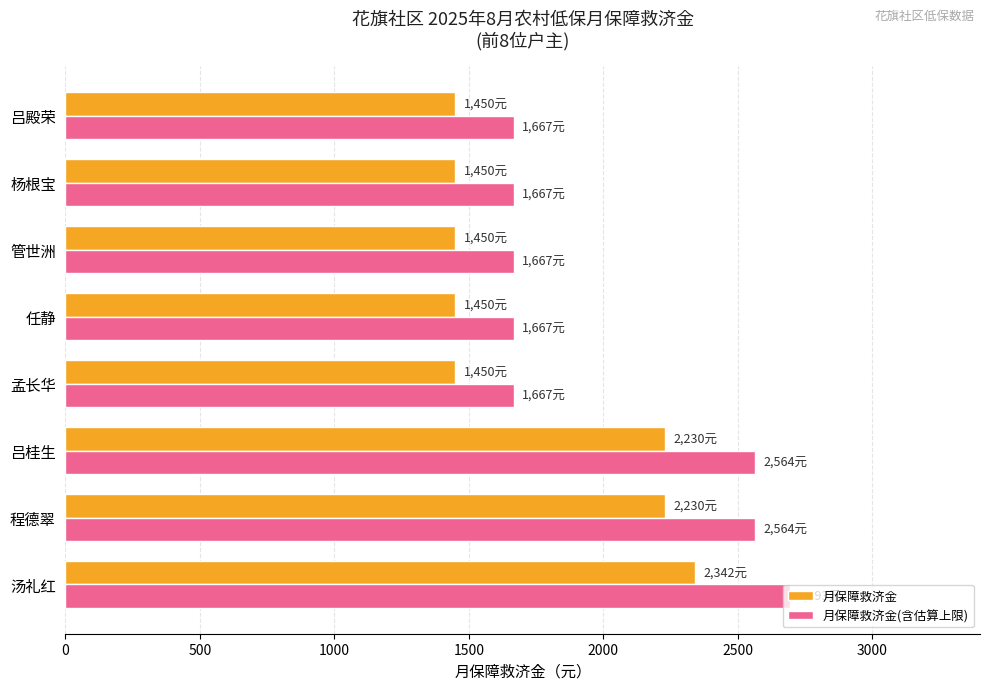

What is the difference between the maximum and minimum values in the 月保障救济金(含估算上限) series?

1025.8